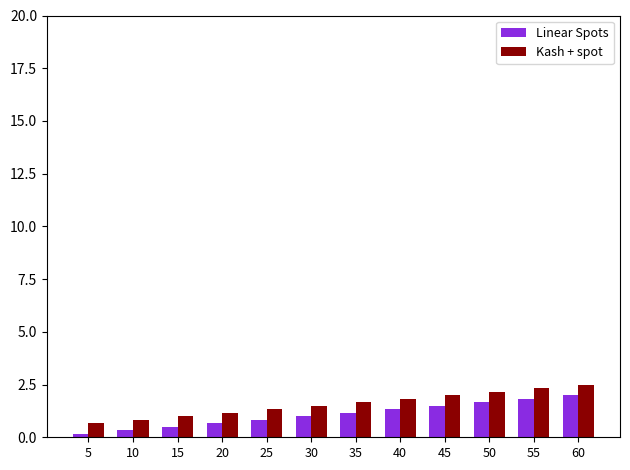

Reading left to right, list all the values displayed in this chart.

Linear Spots: 0.2	0.3	0.5	0.7	0.8	1.0	1.2	1.3	1.5	1.7	1.8	2.0
Kash + spot: 0.7	0.8	1.0	1.2	1.3	1.5	1.7	1.8	2.0	2.2	2.3	2.5